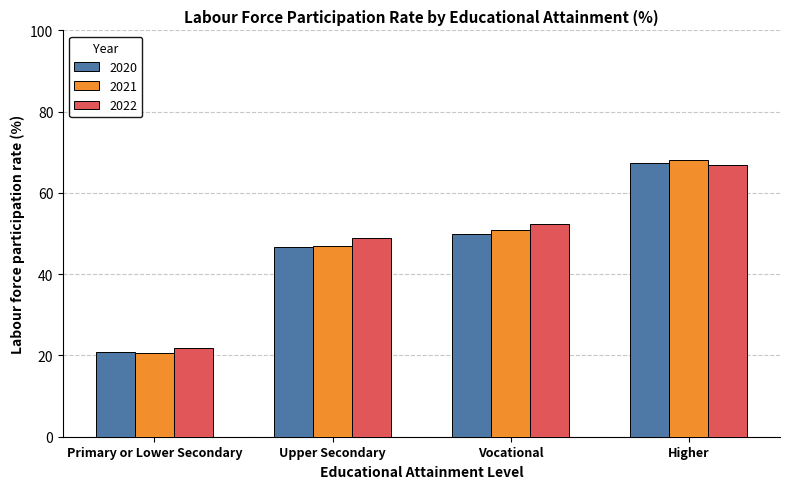

Which category has the highest value across all series?

Higher